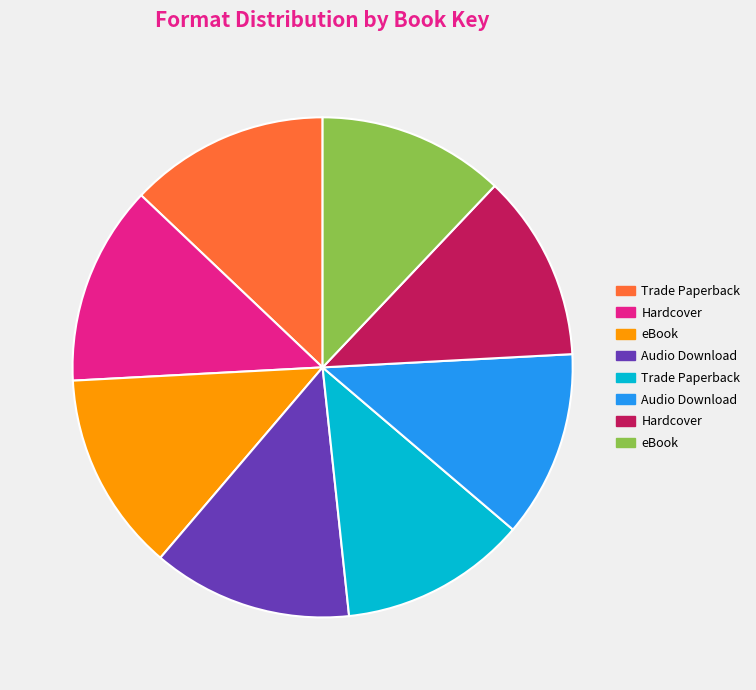

Is there any slice that represents more than half of the pie?

No